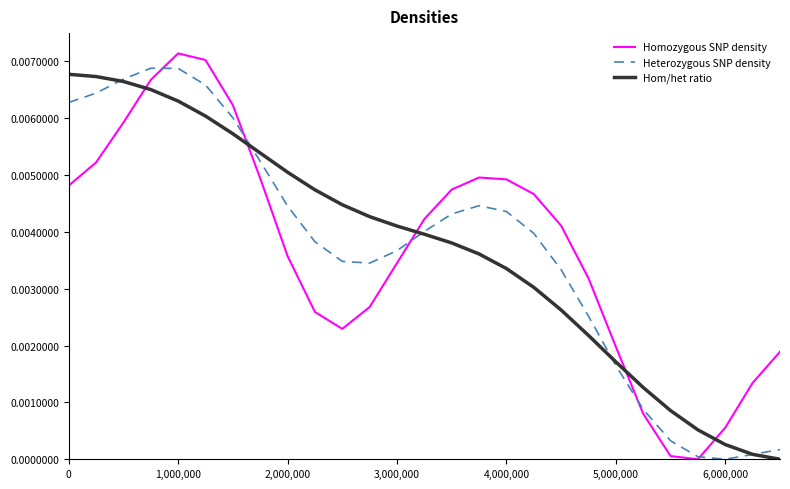

True or false: Hom/het ratio and Heterozygous SNP density cross at least once.

True